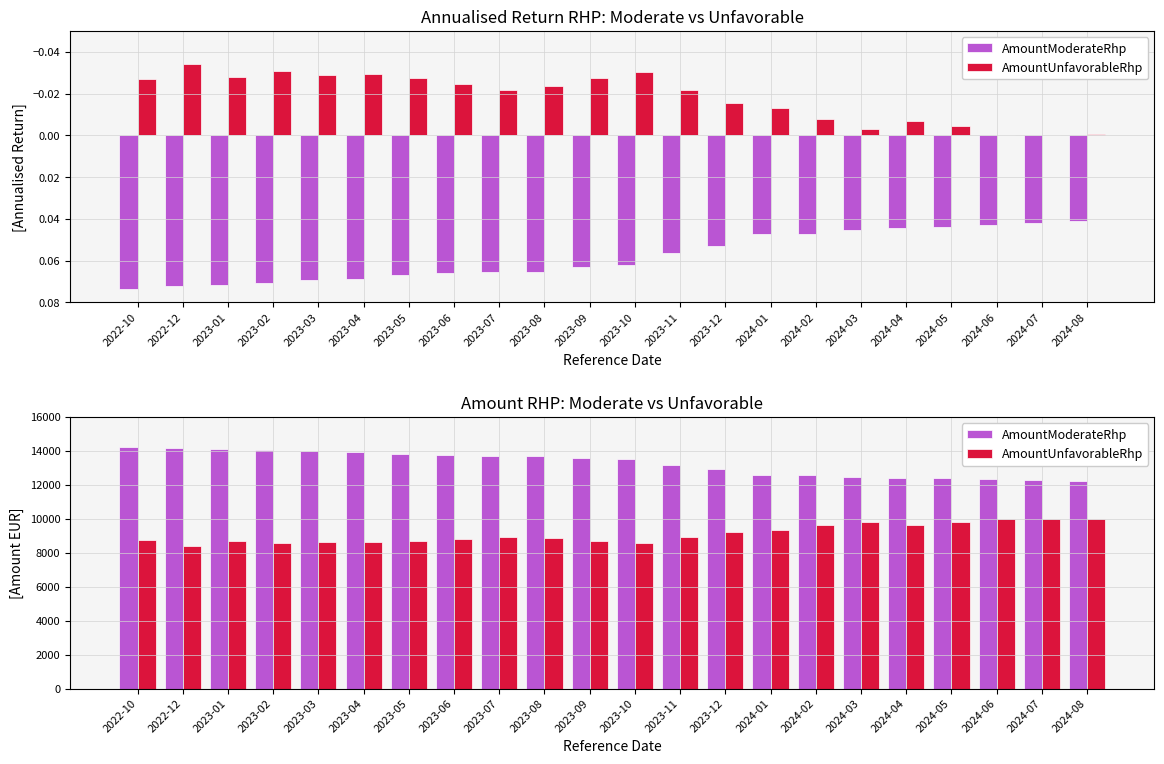

What is the average value of the AmountUnfavorableRhp series?

9121